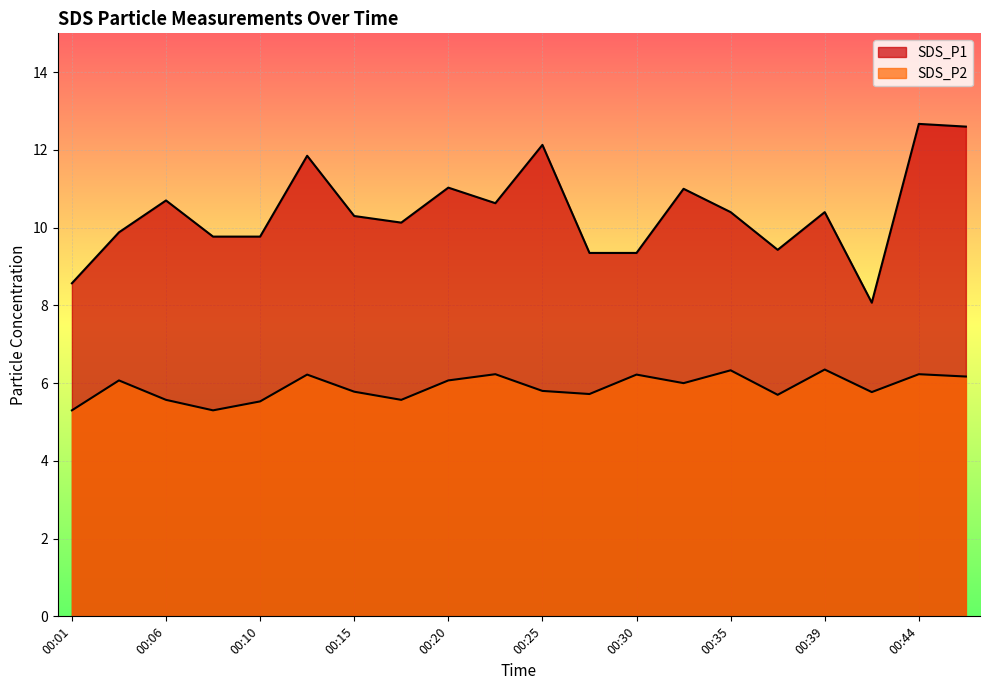

List the labels in order of SDS_P1 value, smallest first.

00:42, 00:01, 00:27, 00:30, 00:37, 00:08, 00:10, 00:03, 00:18, 00:15, 00:35, 00:39, 00:23, 00:06, 00:32, 00:20, 00:13, 00:25, 00:47, 00:44